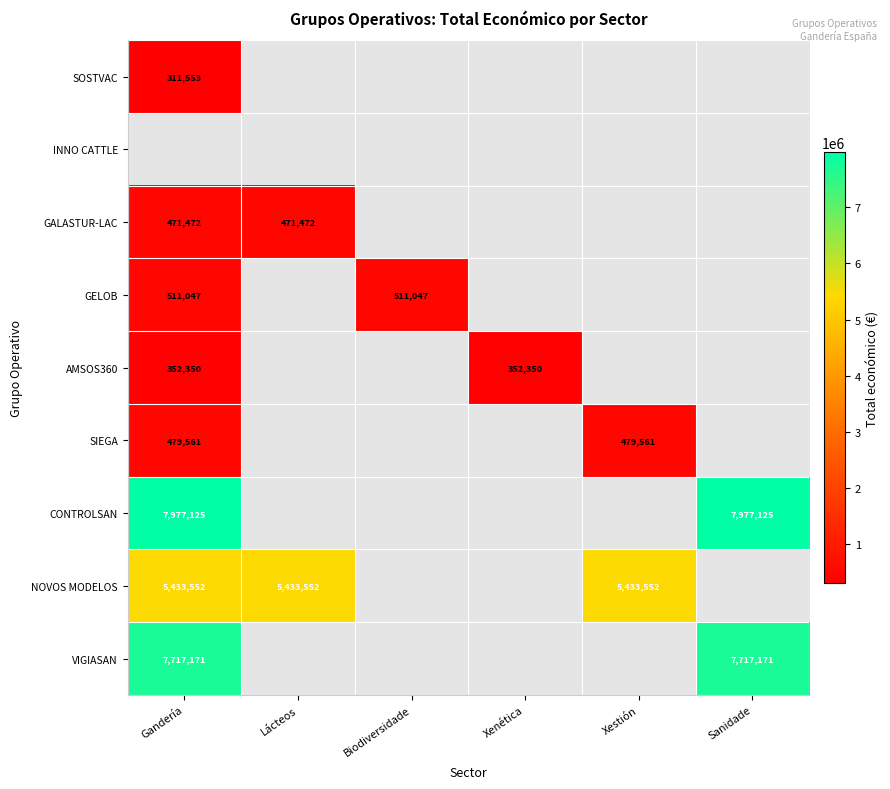

What is the difference between the highest and lowest values at Gandería?

7665572.0